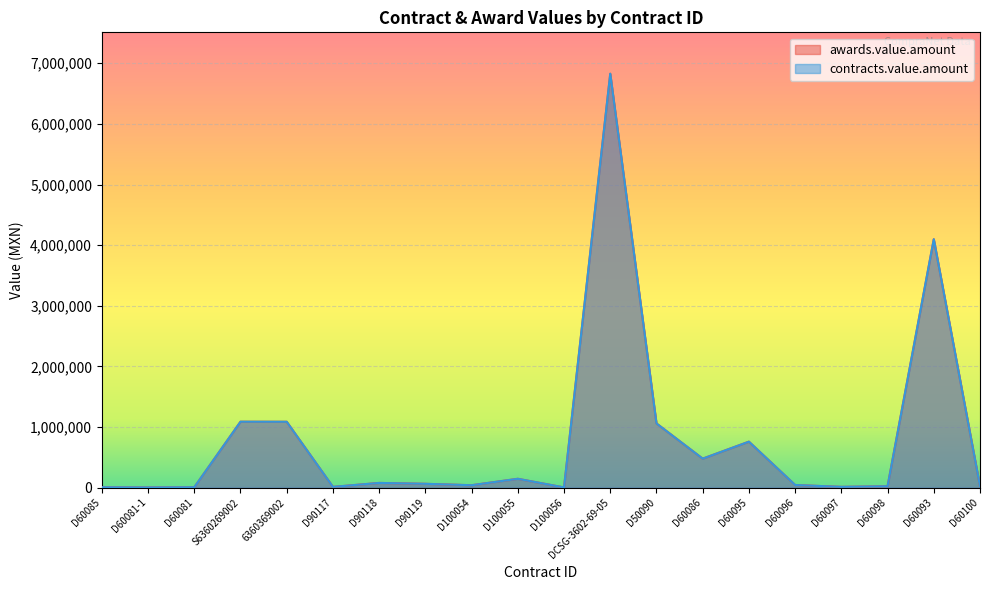

True or false: awards.value.amount and contracts.value.amount intersect in this chart.

False